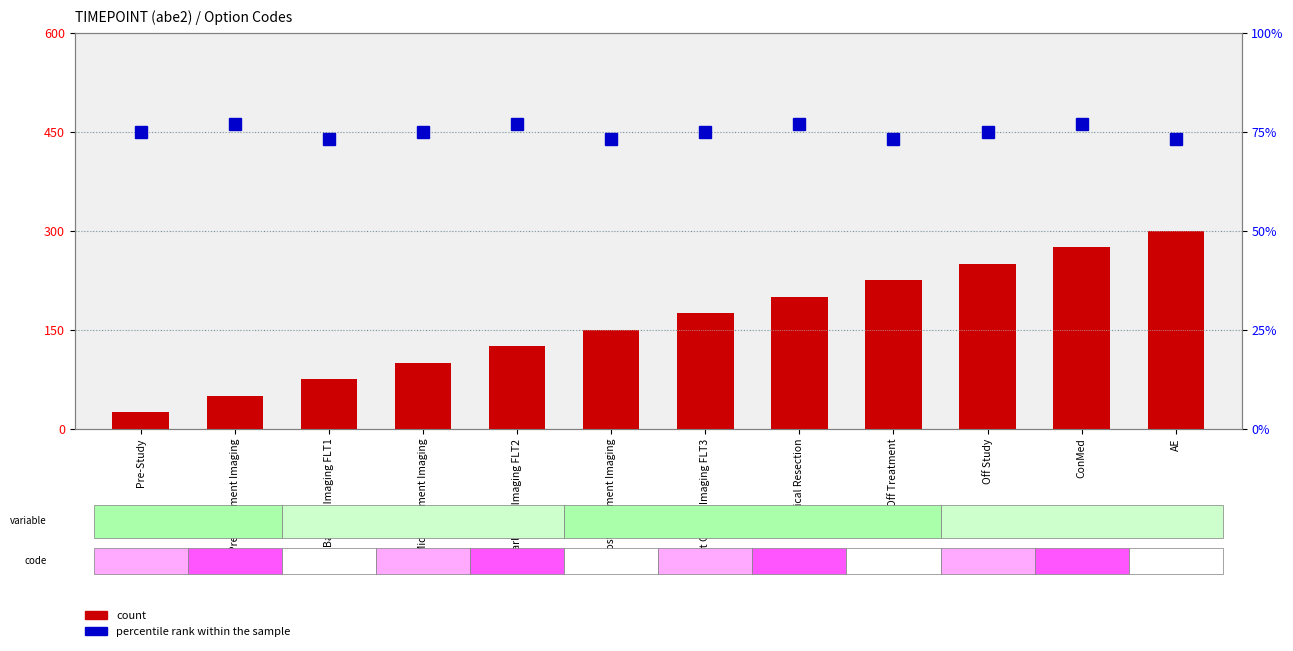

Reading left to right, what are all the values shown in this chart?

count: Pre-Study=25	Pre-Treatment Imaging=50	Baseline Imaging FLT1=75	Mid-Treatment Imaging=100	Early Ther Imaging FLT2=125	Post Treatment Imaging=150	Post Chemo Imaging FLT3=175	Surgical Resection=200	Off Treatment=225	Off Study=250	ConMed=275	AE=300
percentile rank within the sample: Pre-Study=75	Pre-Treatment Imaging=77	Baseline Imaging FLT1=73	Mid-Treatment Imaging=75	Early Ther Imaging FLT2=77	Post Treatment Imaging=73	Post Chemo Imaging FLT3=75	Surgical Resection=77	Off Treatment=73	Off Study=75	ConMed=77	AE=73